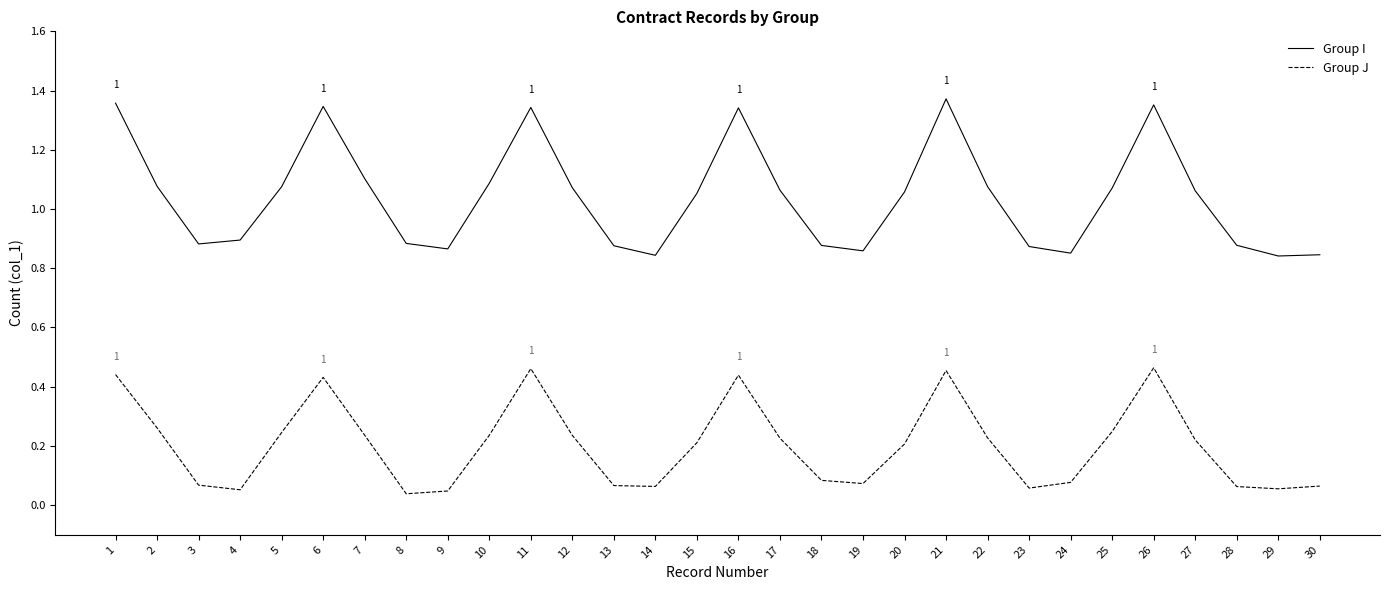

True or false: Group J and Group I intersect in this chart.

False